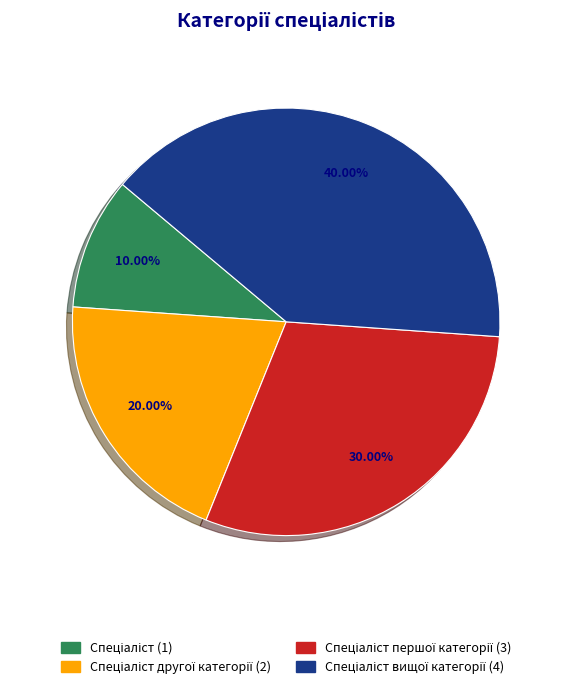

Is there a majority slice in this chart?

No